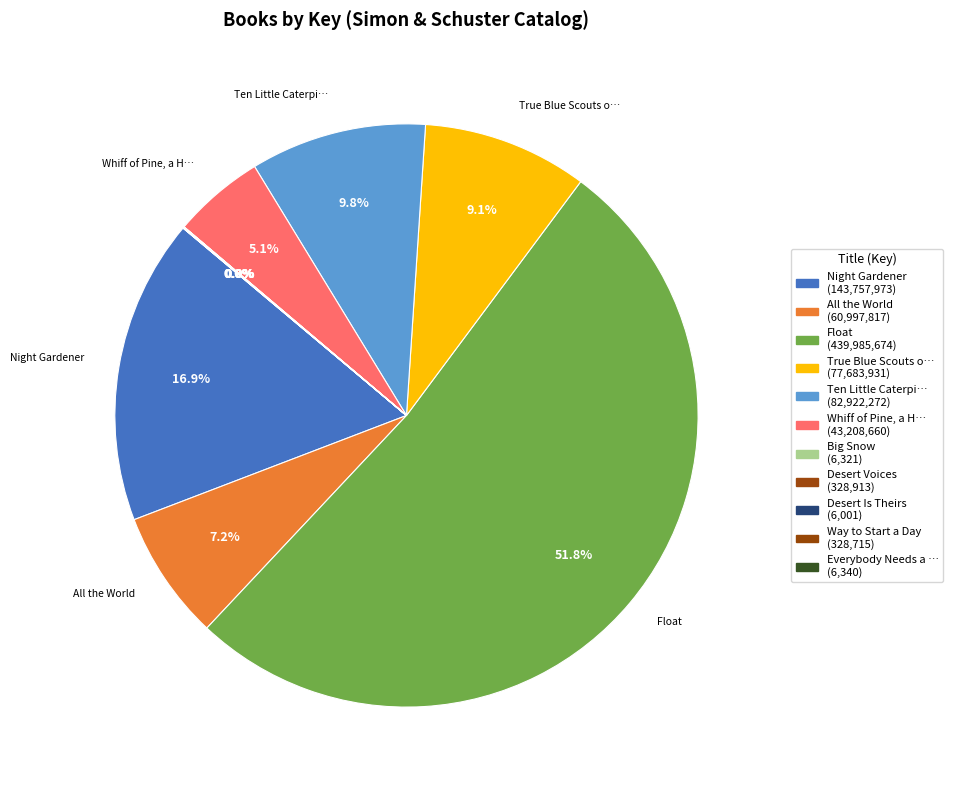

Which category has the biggest portion of the pie?

Float